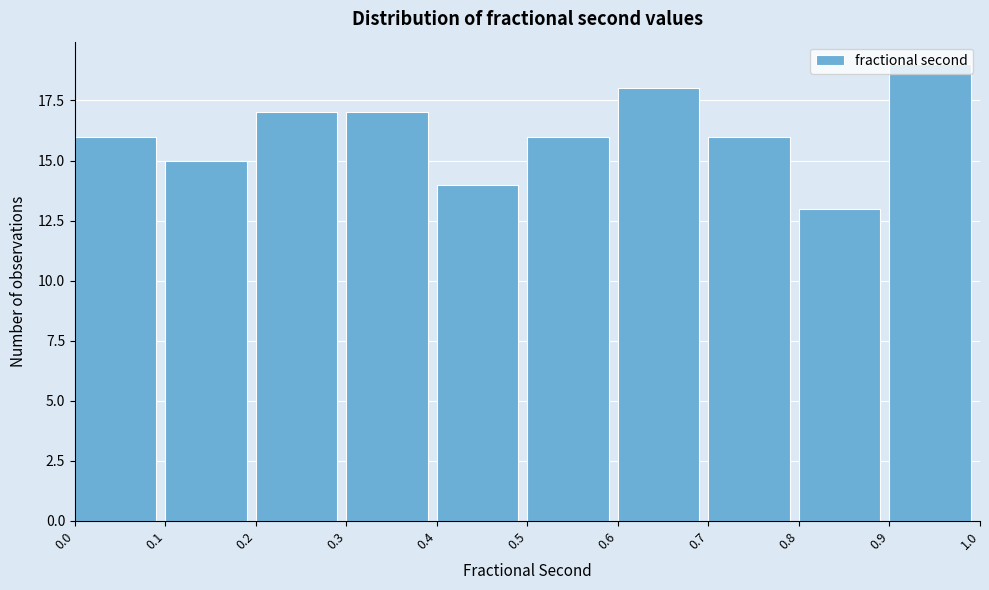

Which range on the x-axis has the tallest bar?

0.9 to 1.0